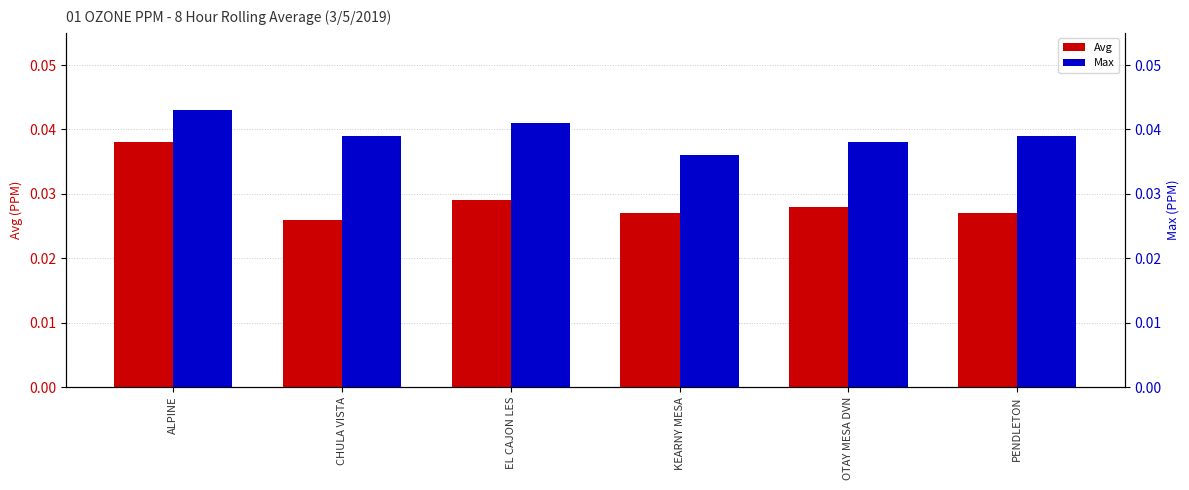

Is it true that Max equals 0.0 at EL CAJON LES?

True